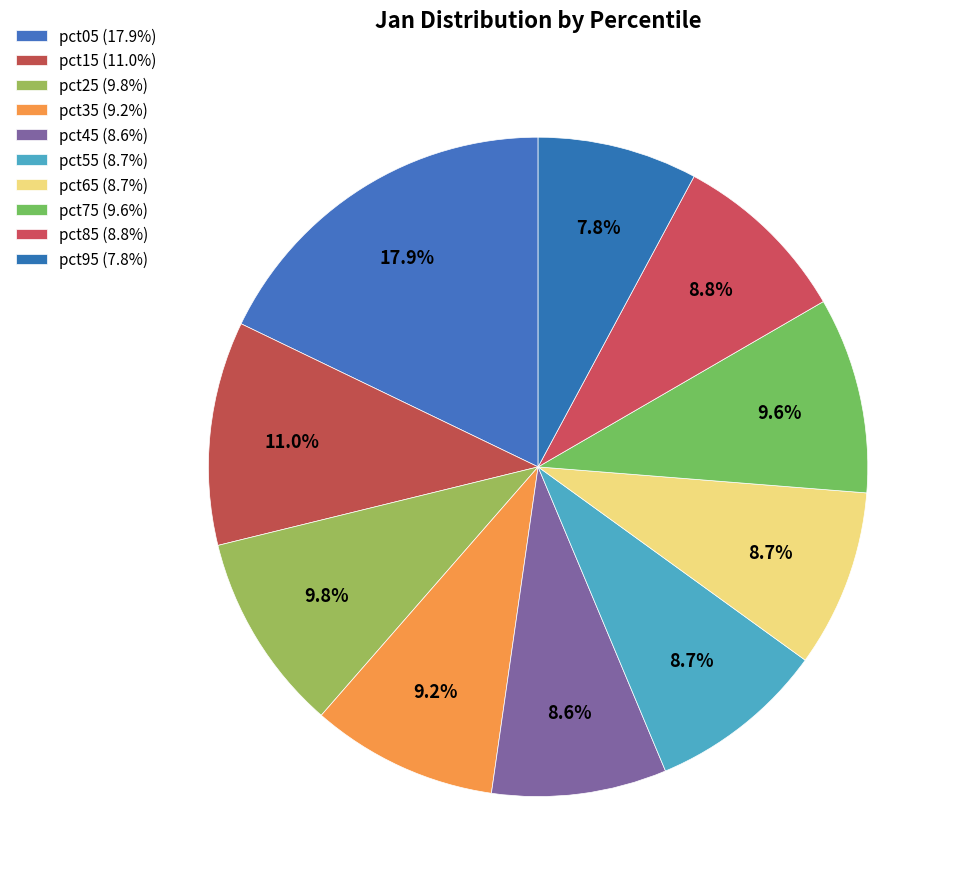

To the nearest percent, what is the average slice percentage?

10%